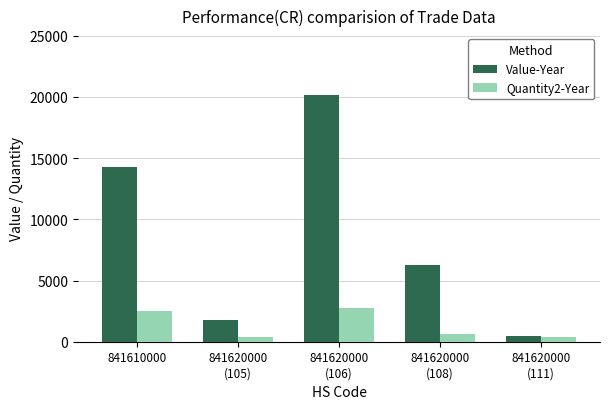

What is the value of the Value-Year bar at the 1st from the left?

14267